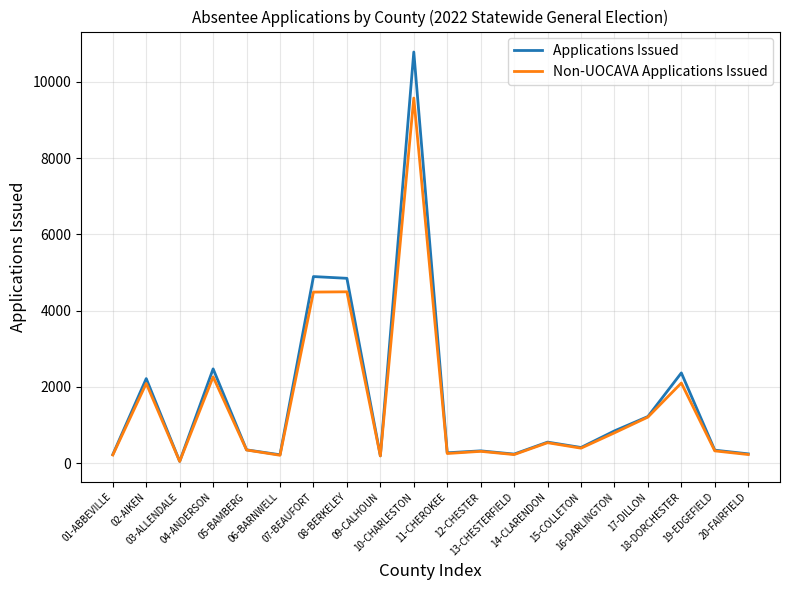

Where is the first local maximum for Non-UOCAVA Applications Issued?

02-AIKEN